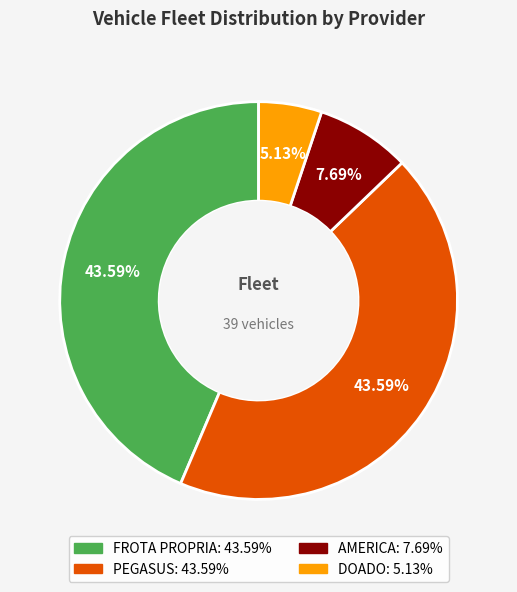

What percentage is the DOADO slice, to the nearest percent?

5%